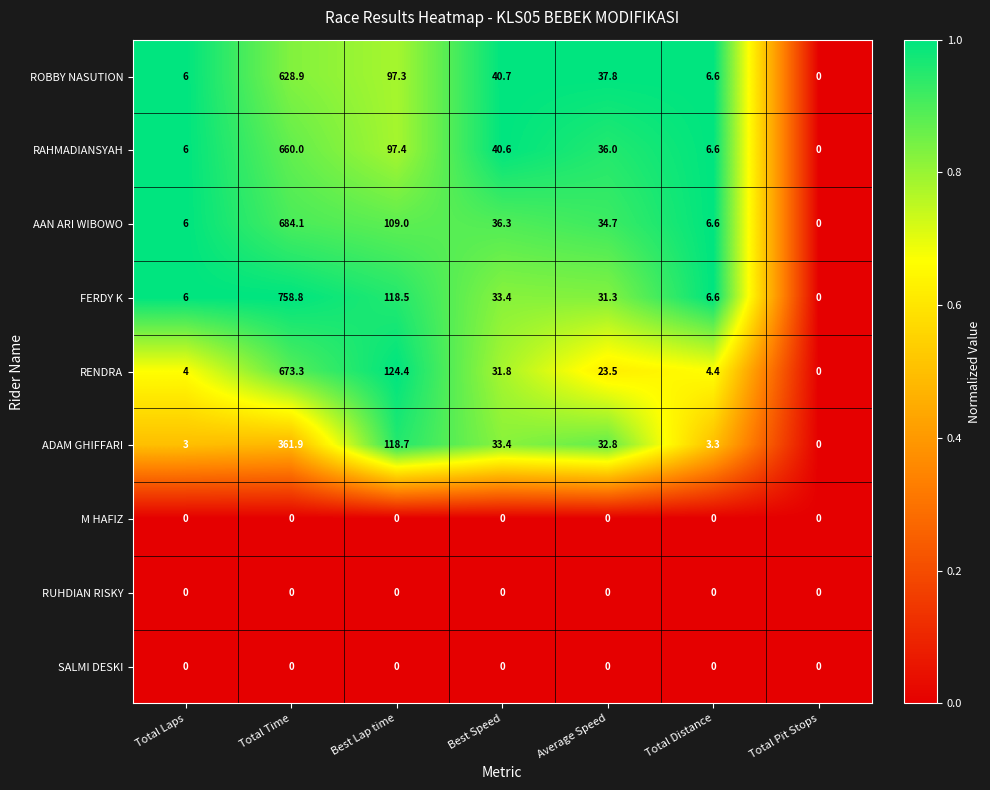

The RAHMADIANSYAH series shows 3.3 at Total Distance. True or false?

False